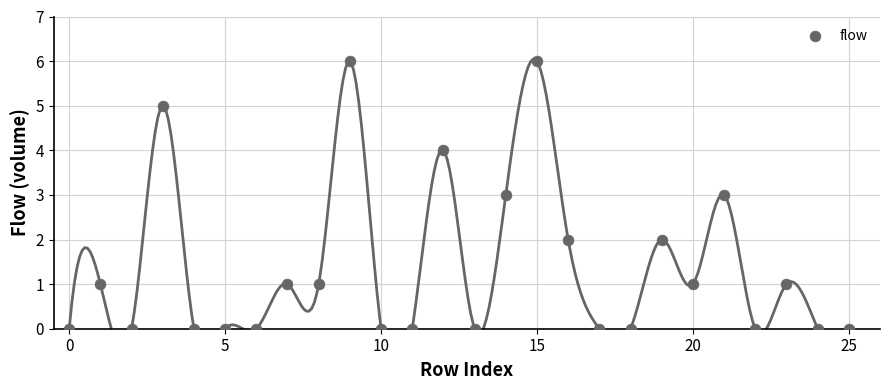

What is the range of Y values (max minus min)?

6